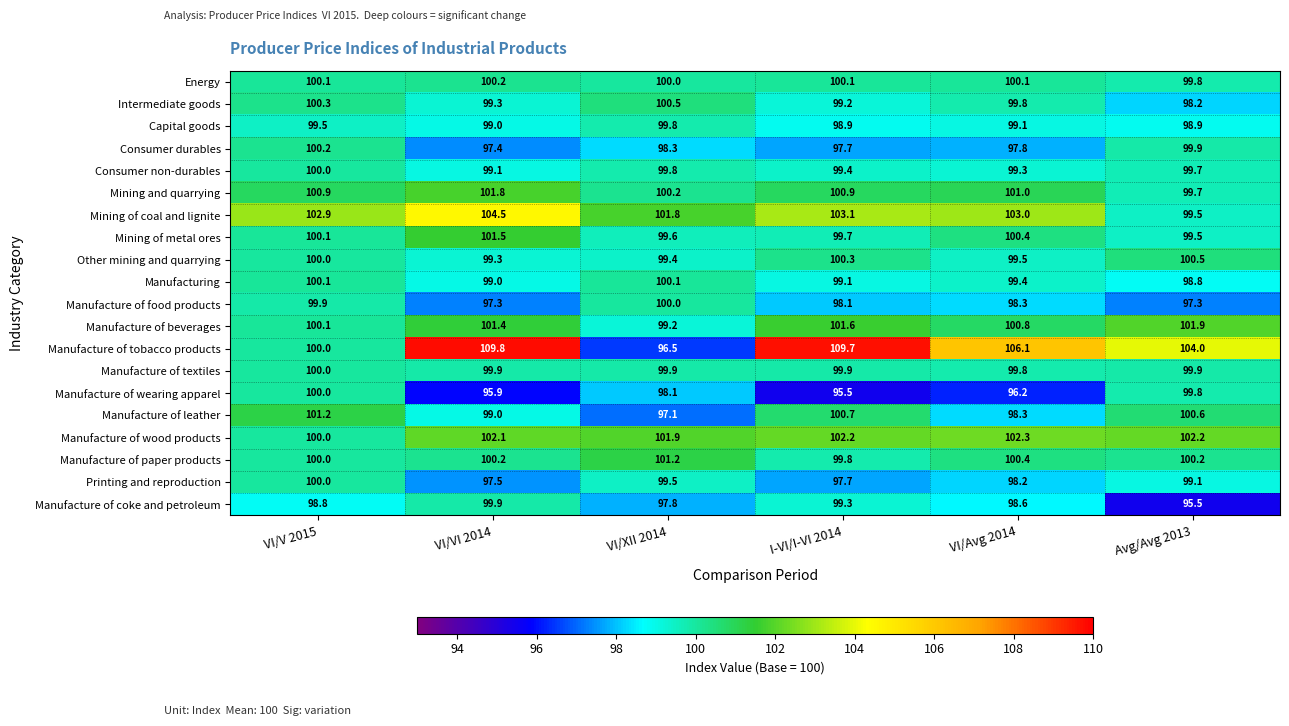

At how many categories does at least one series exceed 97?

6